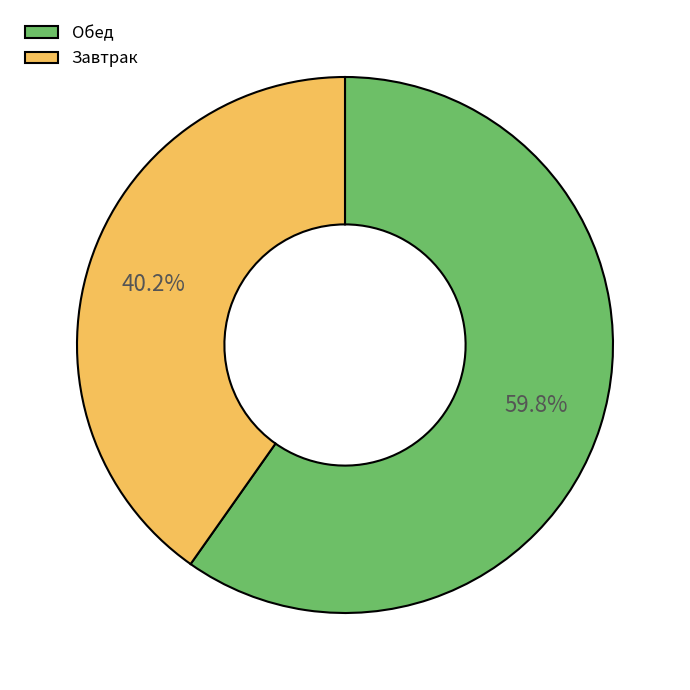

How many segments does this pie chart have?

2